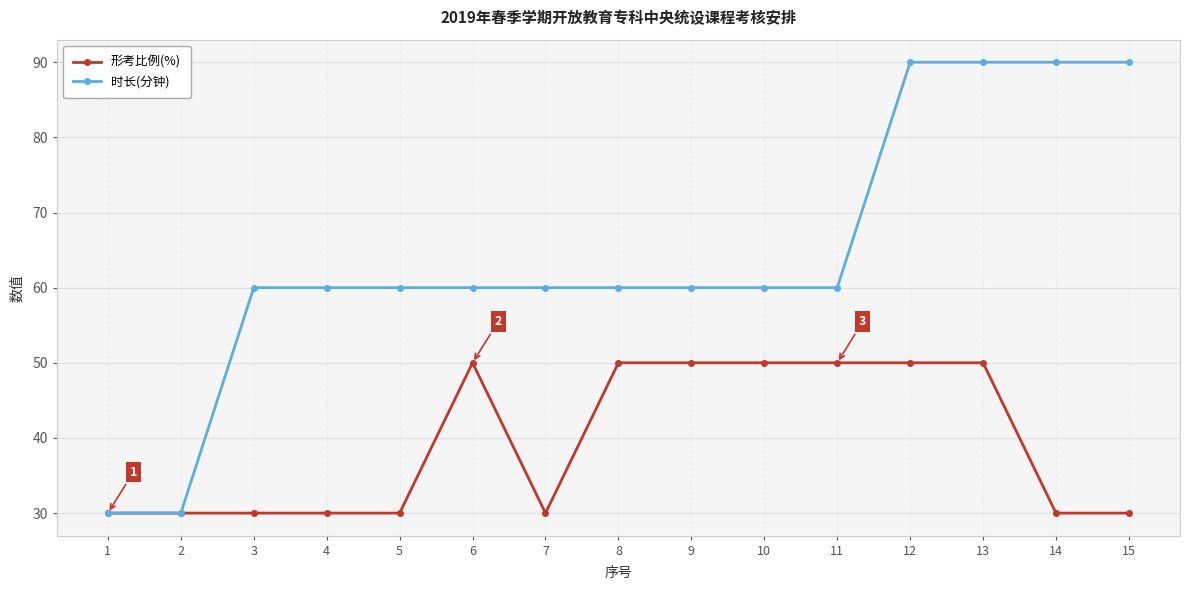

What is the greatest value displayed?

90